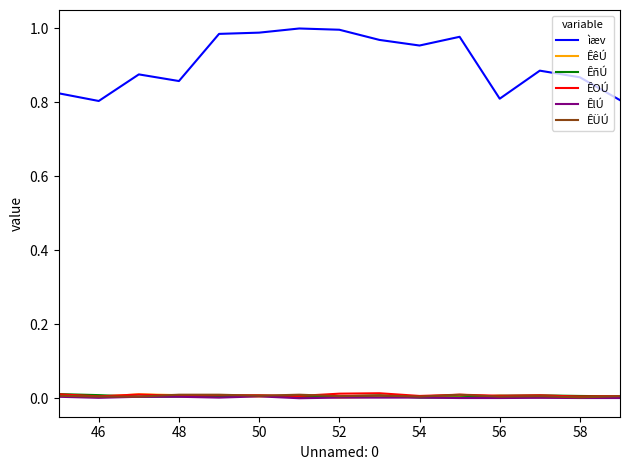

True or false: ìæv and ÊÜÚ intersect in this chart.

False